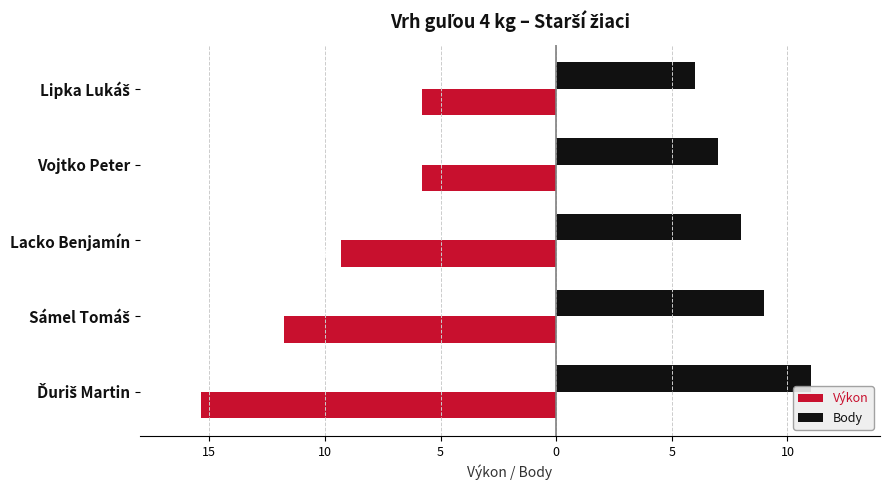

What are all the series names shown in the legend?

Výkon, Body